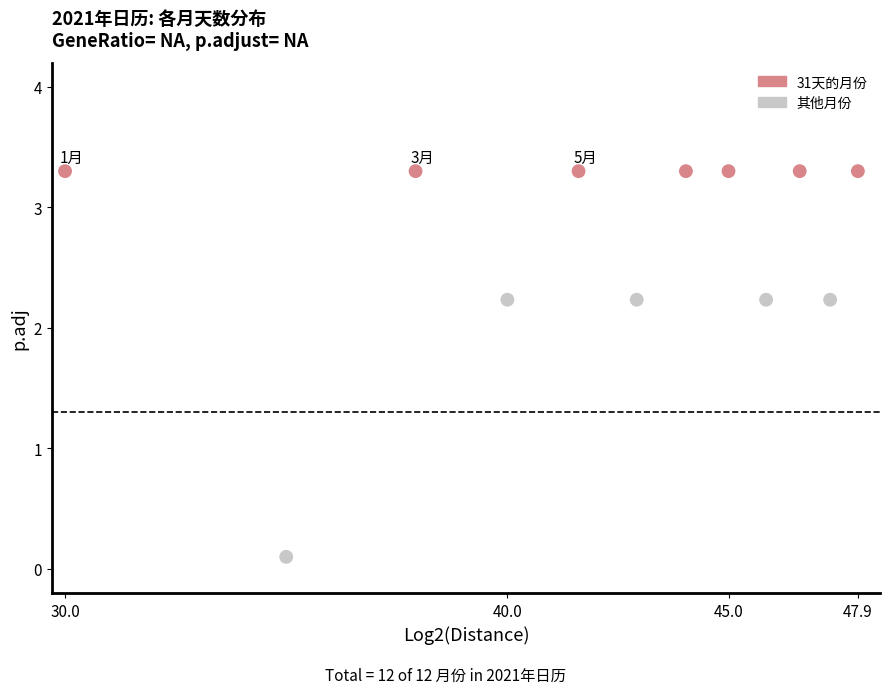

What is the average Y value?

2.7